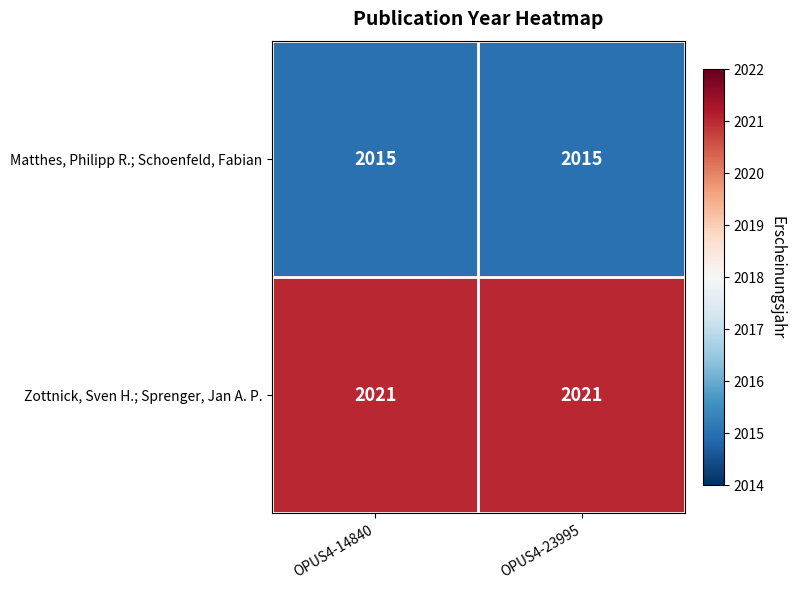

What is the sum of the Matthes, Philipp R.; Schoenfeld, Fabian values at OPUS4-23995 and OPUS4-14840?

4030